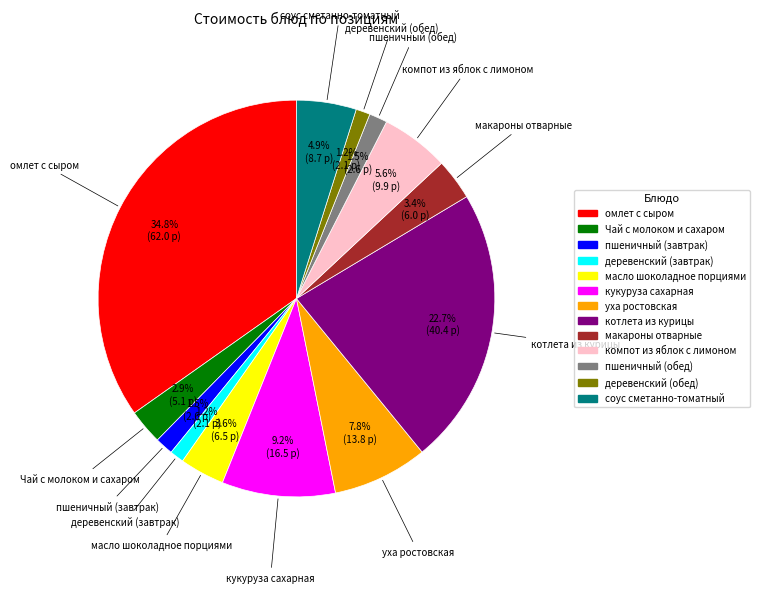

Is the sum of масло шоколадное порциями and кукуруза сахарная greater than half?

No